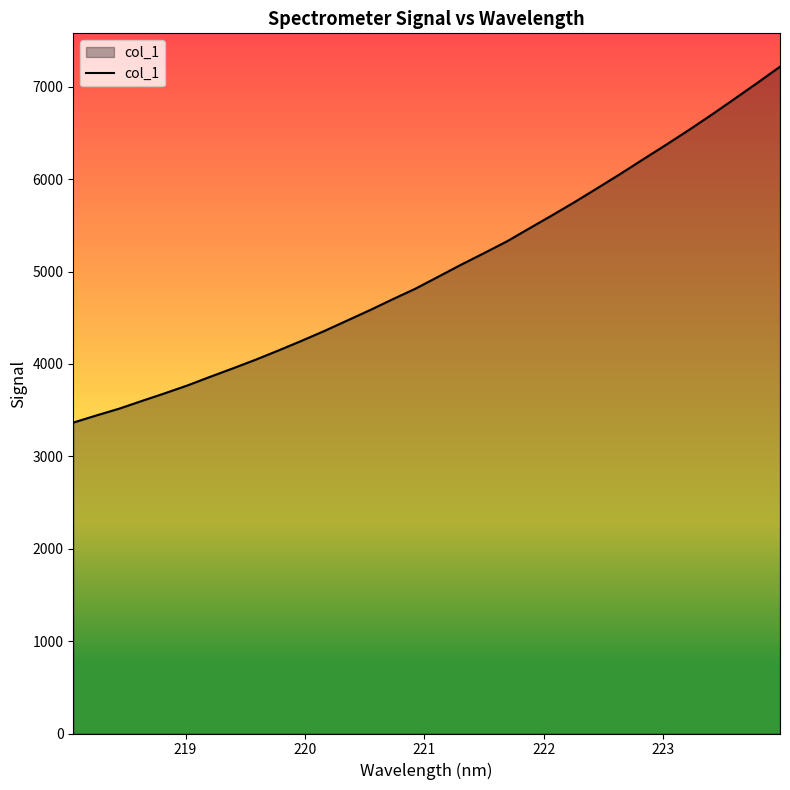

What is the minimum value shown in the chart?

3365.1